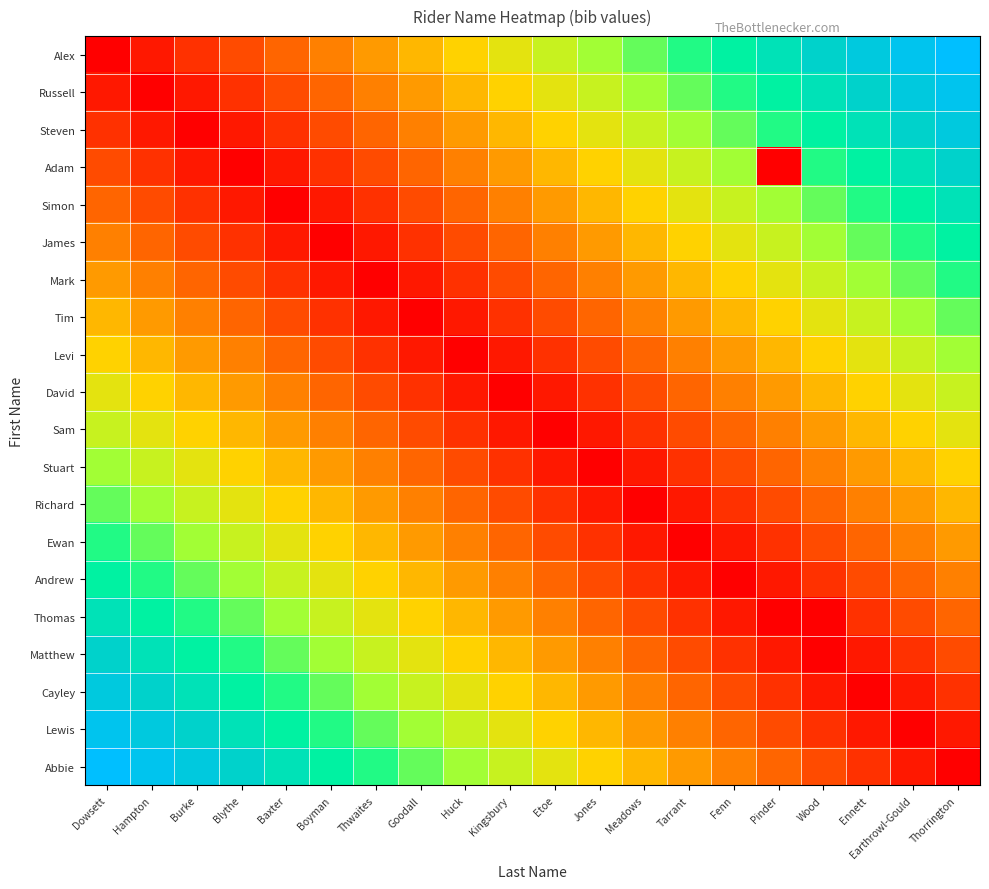

Between Kingsbury and Meadows, which is larger?

Meadows